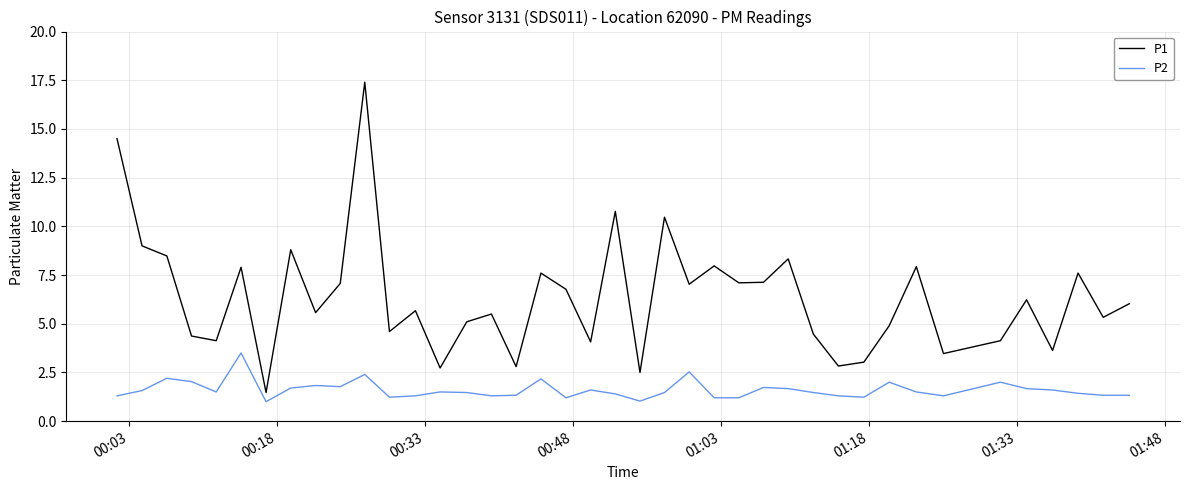

Which series has the largest total across all categories?

P1